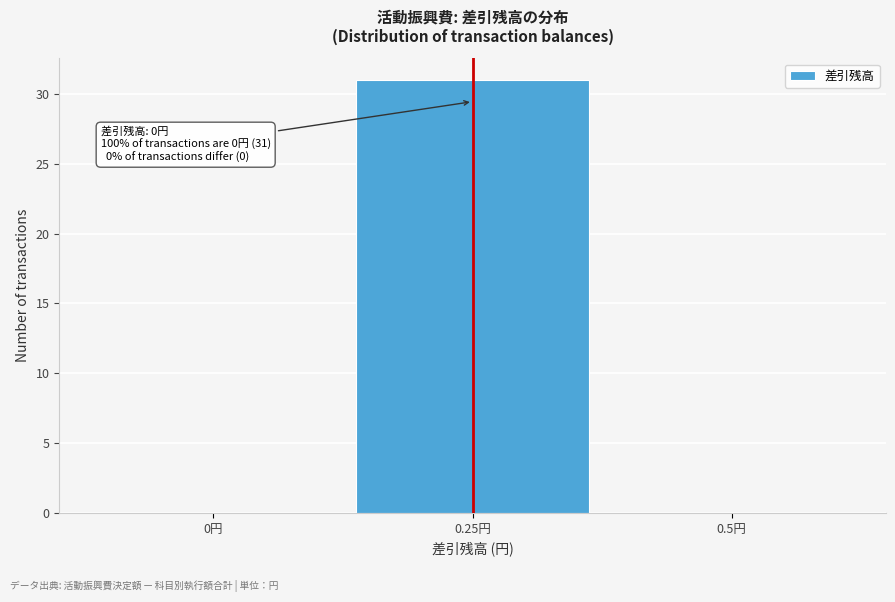

Reading left to right, transcribe all the data shown in this chart.

0円=0	0.25円=31	0.5円=0